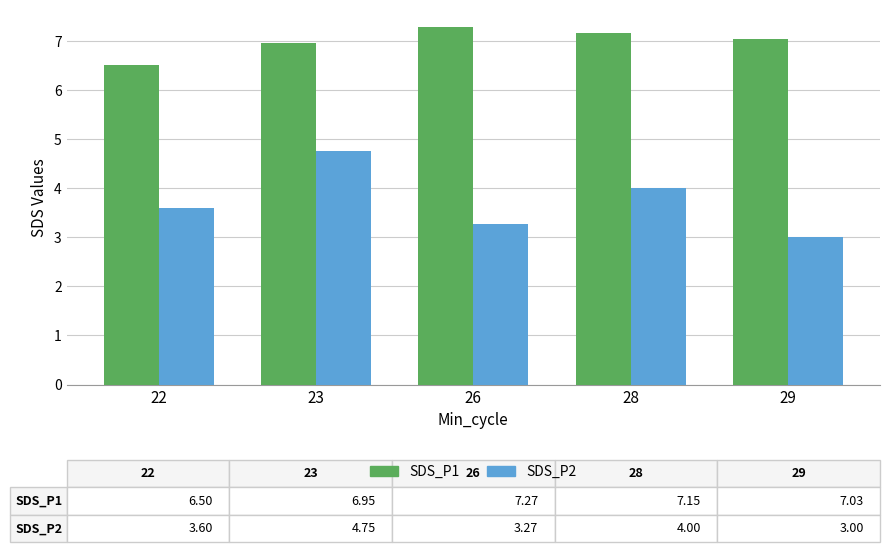

Reading right to left, list all the values displayed in this chart.

SDS_P1: 29=7.0	28=7.2	26=7.3	23=7.0	22=6.5
SDS_P2: 29=3.0	28=4.0	26=3.3	23=4.8	22=3.6